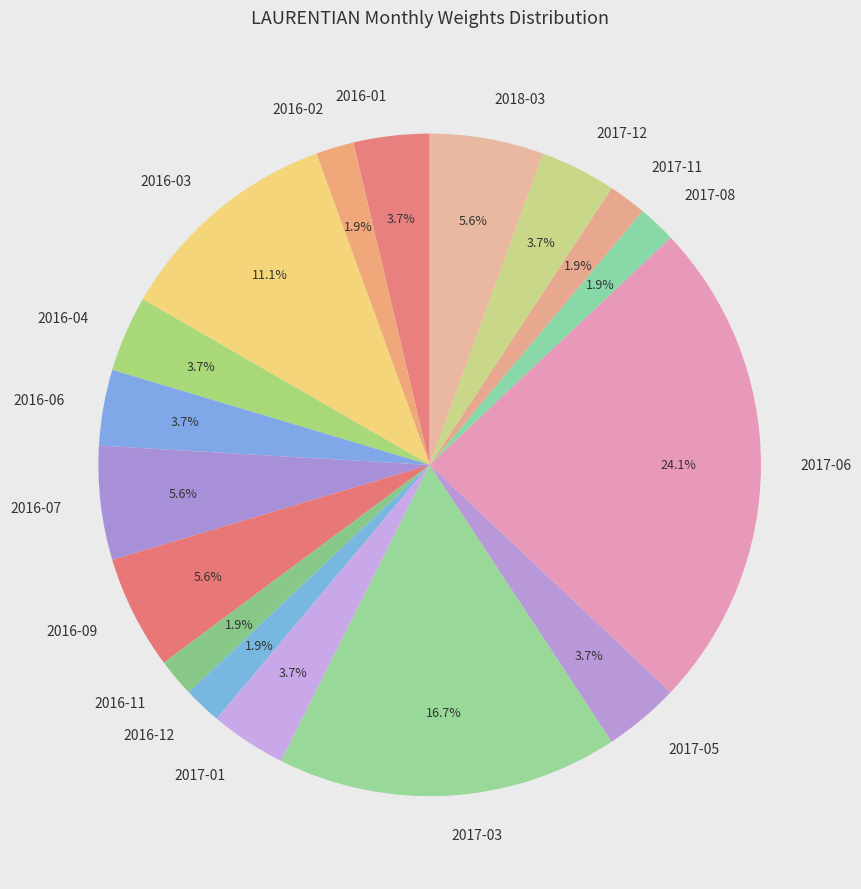

To the nearest percent, what is the average slice percentage?

6%